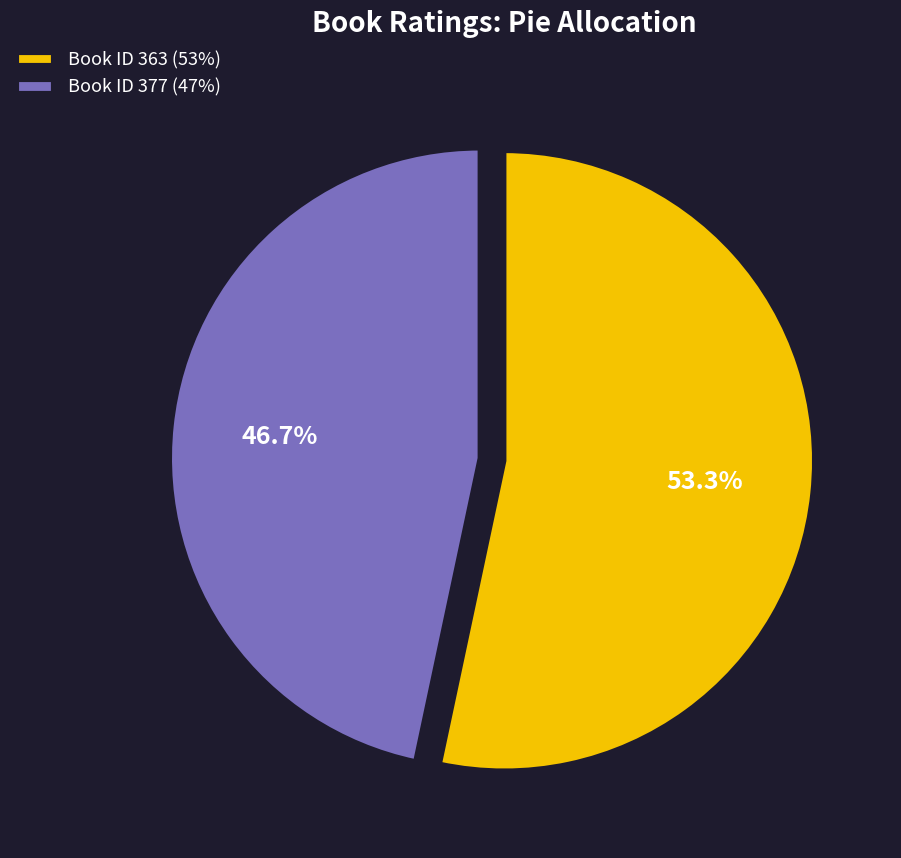

To the nearest percent, what is the average slice percentage?

50%